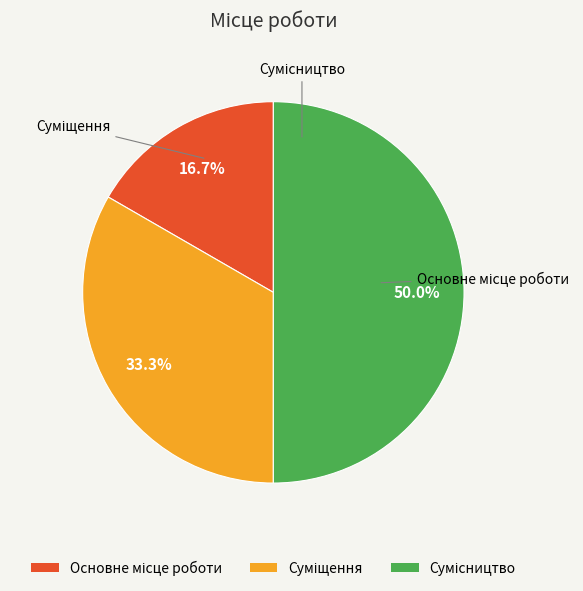

Is it true that Сумісництво is 50% of the pie?

True